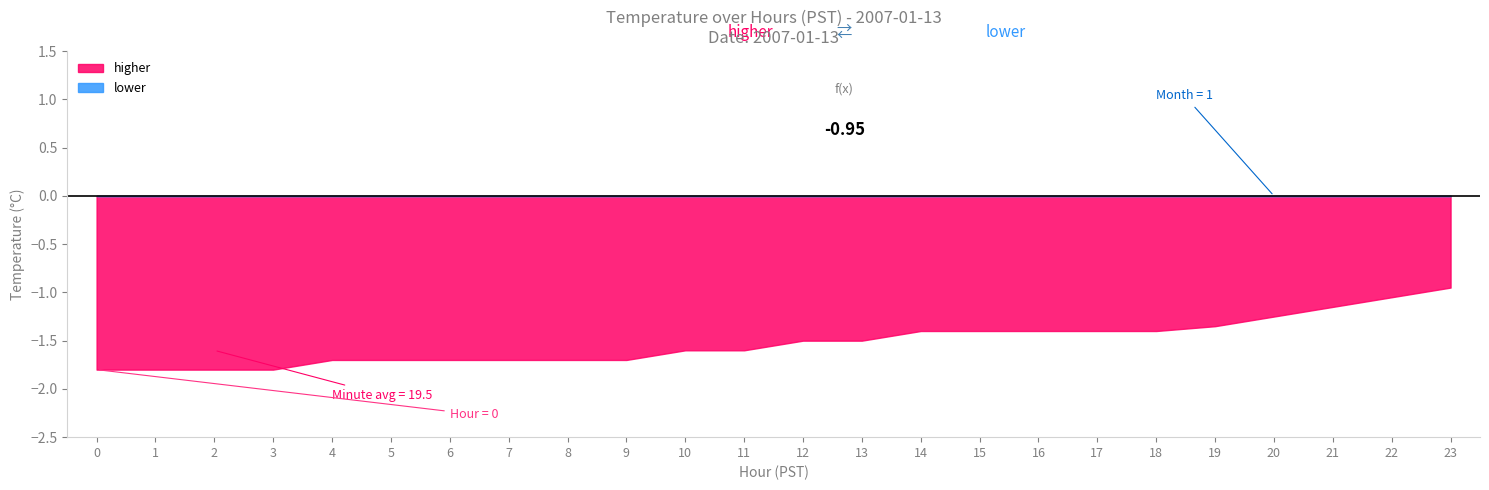

What is the total value across all series at 12?

-1.5